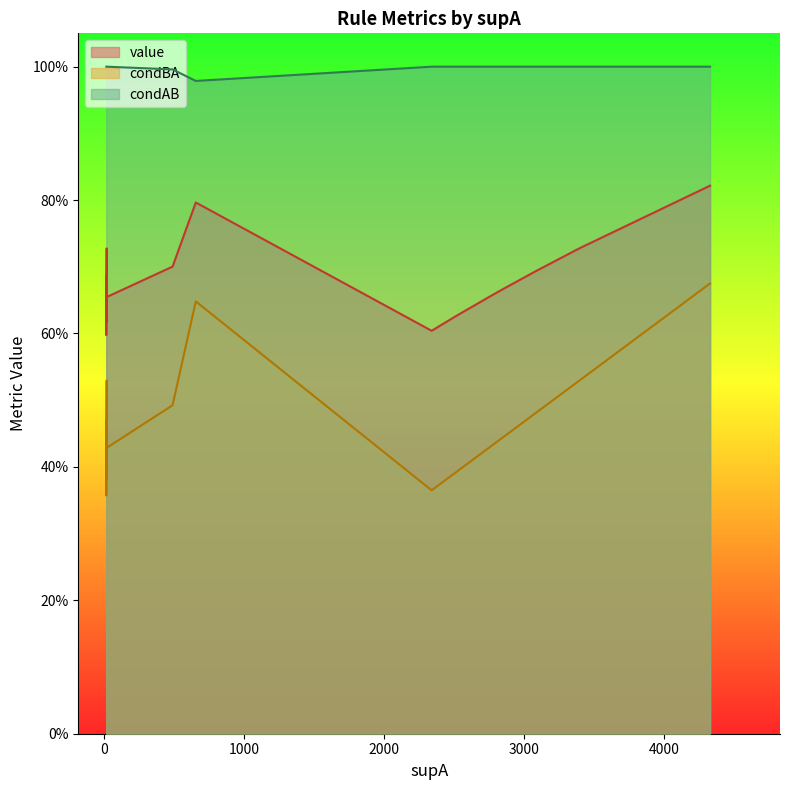

True or false: value and condAB intersect in this chart.

False